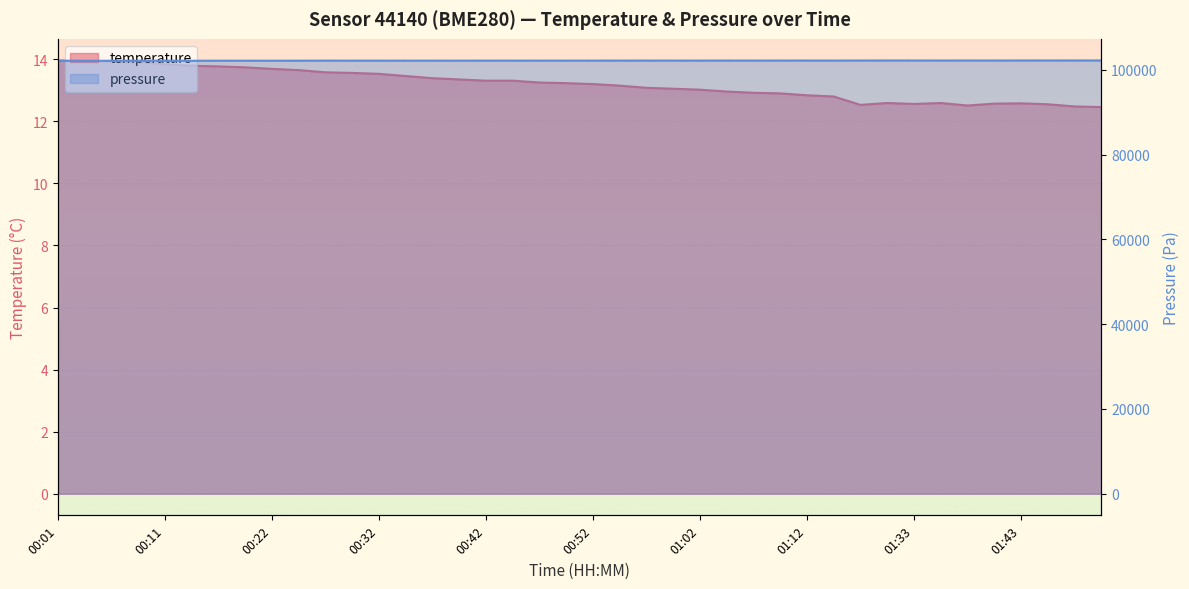

True or false: pressure has more than 0 interior local peaks.

True